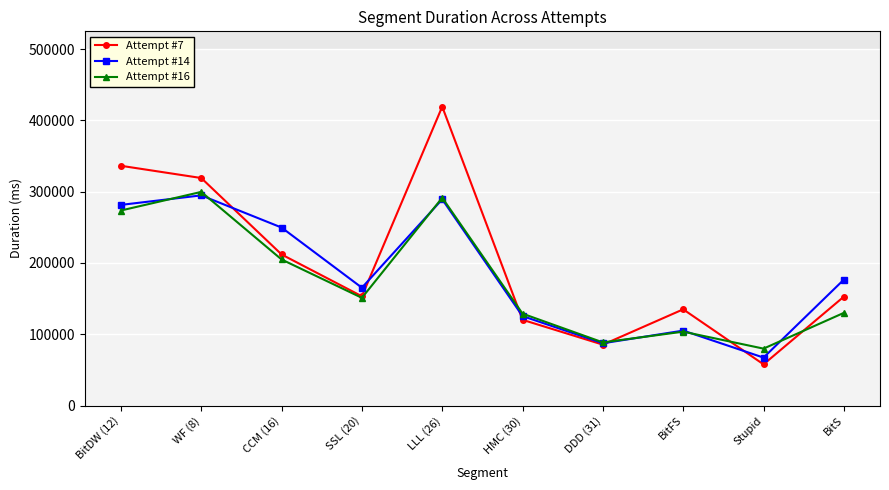

The Attempt #14 series shows 146902 at BitFS. True or false?

False